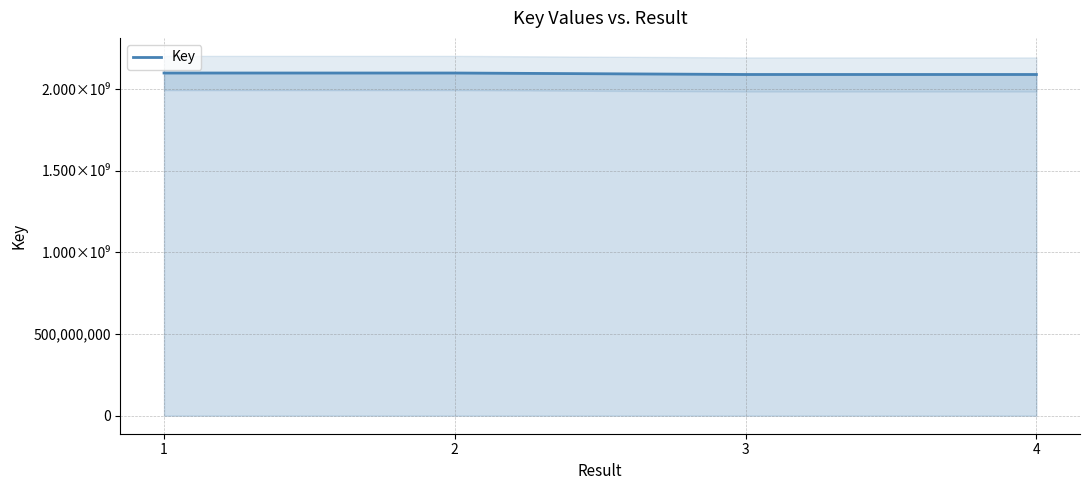

The value at 1 is 2859588743. True or false?

False